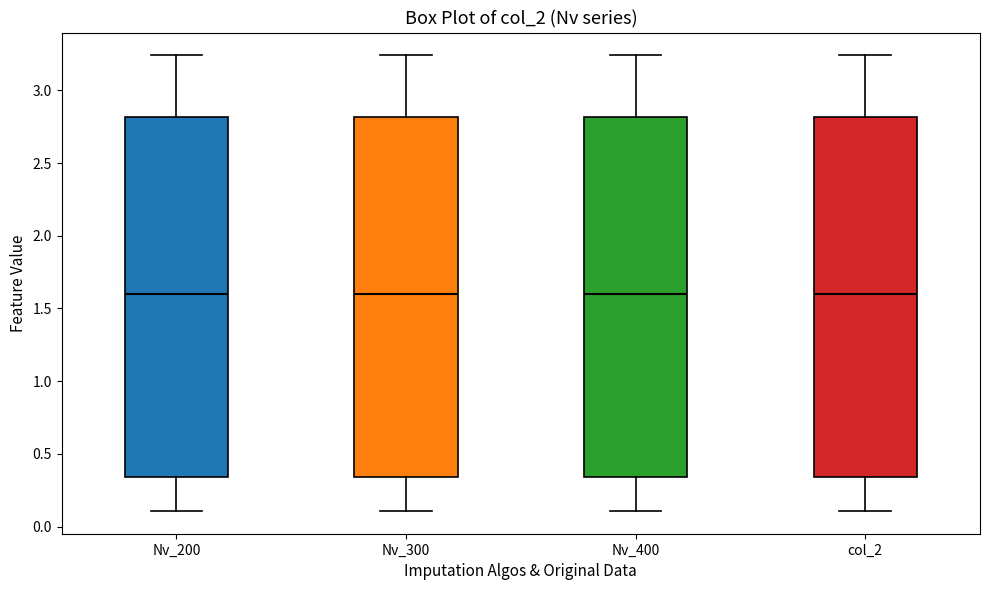

Reading left to right, transcribe this box plot: for each box, give where its median line is, the range the box spans, and where its two whiskers end, as read against the y-axis. The values are not printed on the chart, so give them approximately, as read against the axis.

Nv_200: median 1.60, box 0.35 to 2.80, whiskers 0.10 to 3.25
Nv_300: median 1.60, box 0.35 to 2.80, whiskers 0.10 to 3.25
Nv_400: median 1.60, box 0.35 to 2.80, whiskers 0.10 to 3.25
col_2: median 1.60, box 0.35 to 2.80, whiskers 0.10 to 3.25